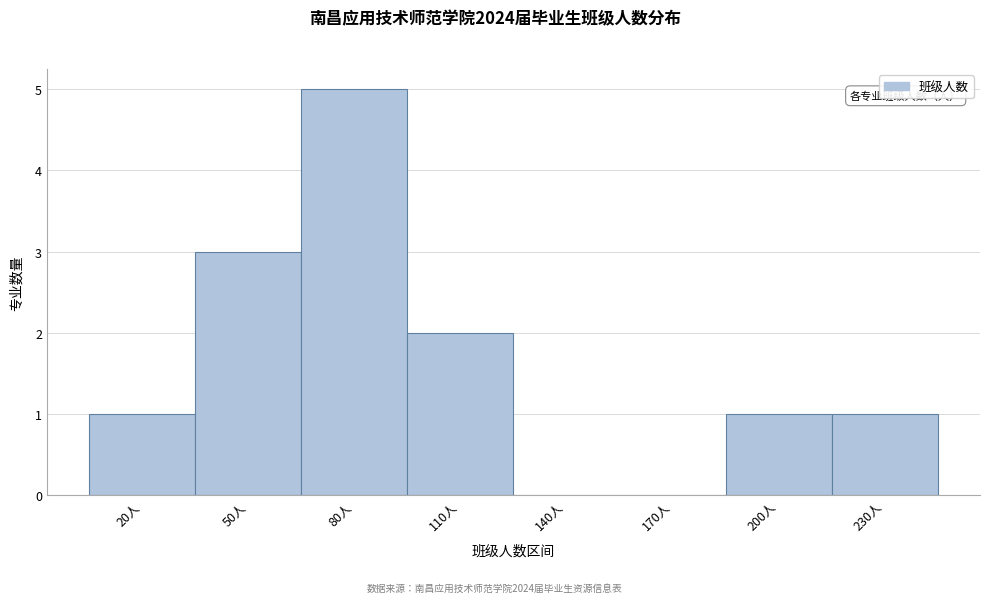

Reading right to left, list all the values displayed in this chart.

230人=1	200人=1	170人=0	140人=0	110人=2	80人=5	50人=3	20人=1